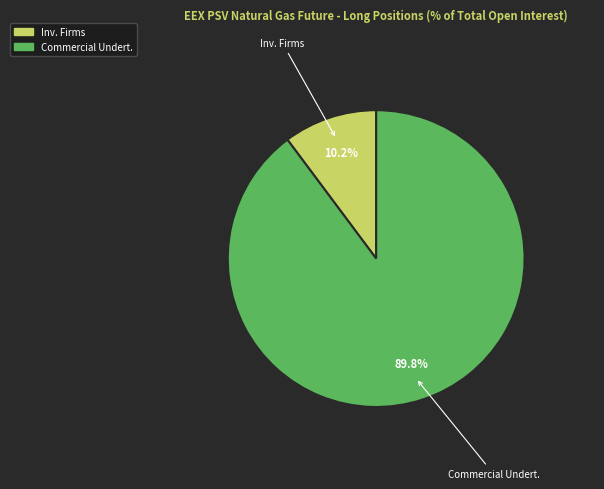

Is there any slice that represents more than half of the pie?

Yes